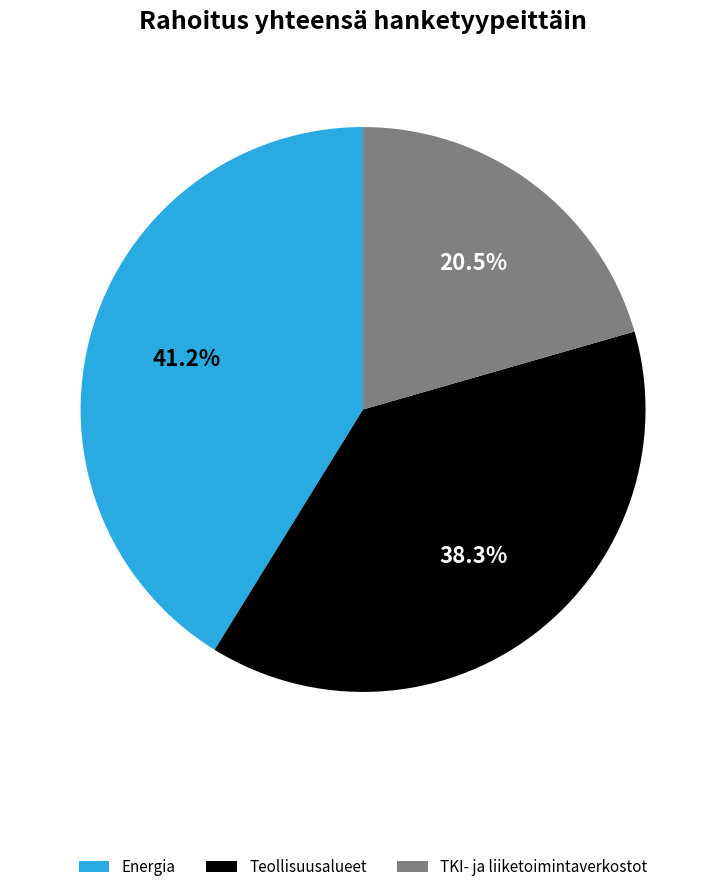

How much of the chart is everything except Energia?

58.8%